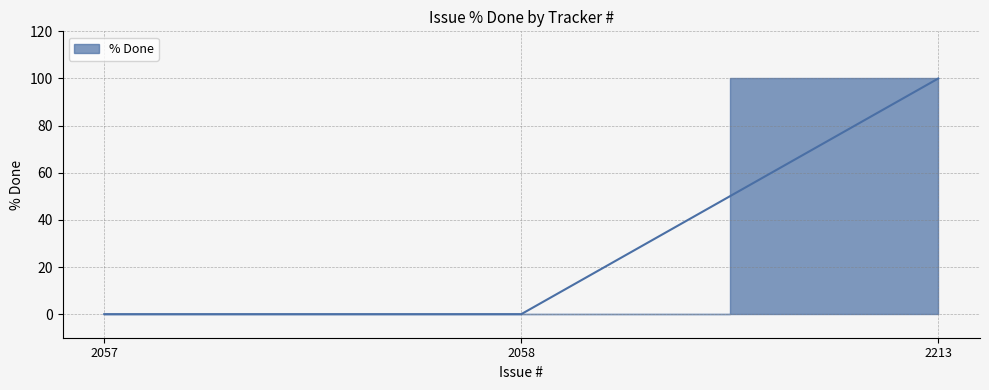

Where is the data nearest to the value 50?

2057